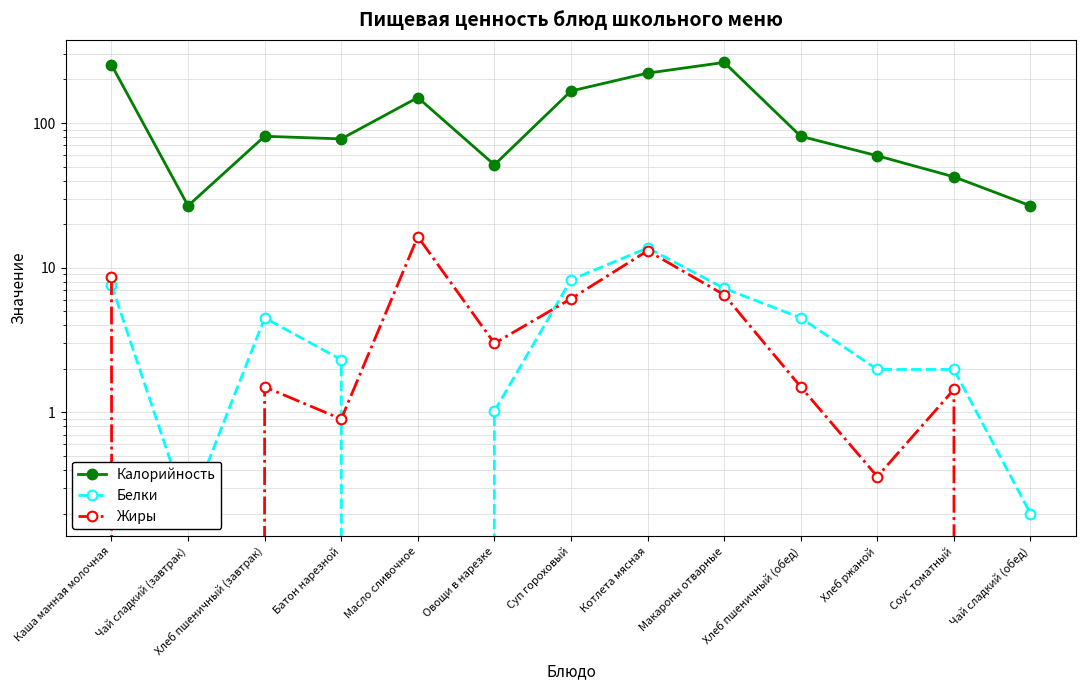

What is the label of the 8th point from the left?

Котлета мясная